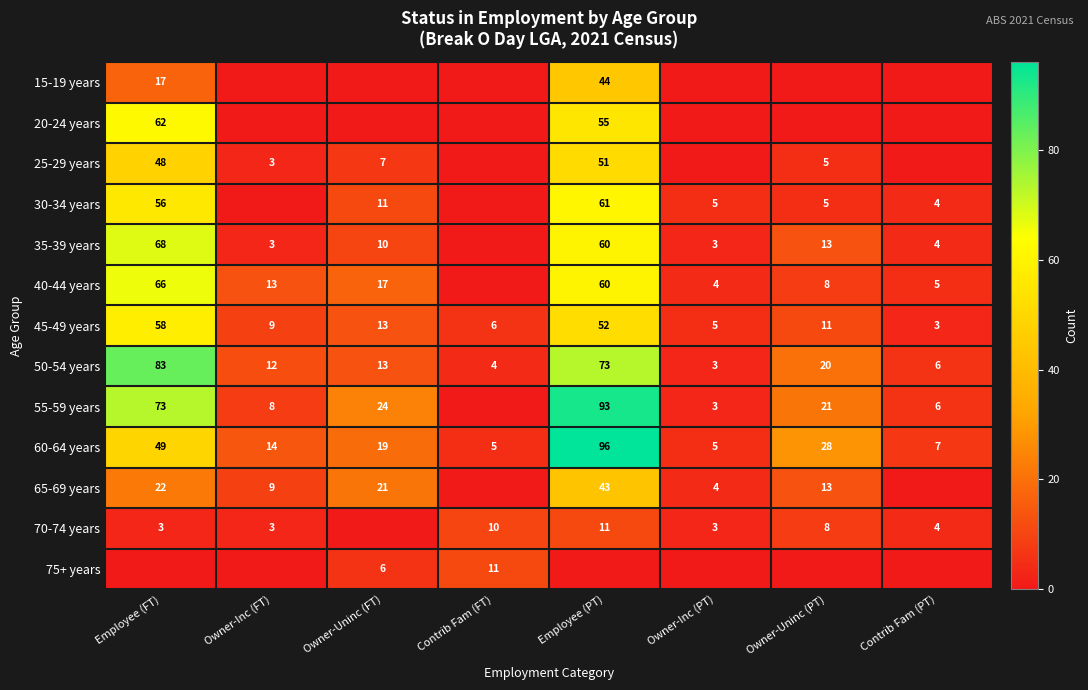

What is the sum of the 50-54 years values at Owner-Uninc (PT) and Contrib Fam (PT)?

26